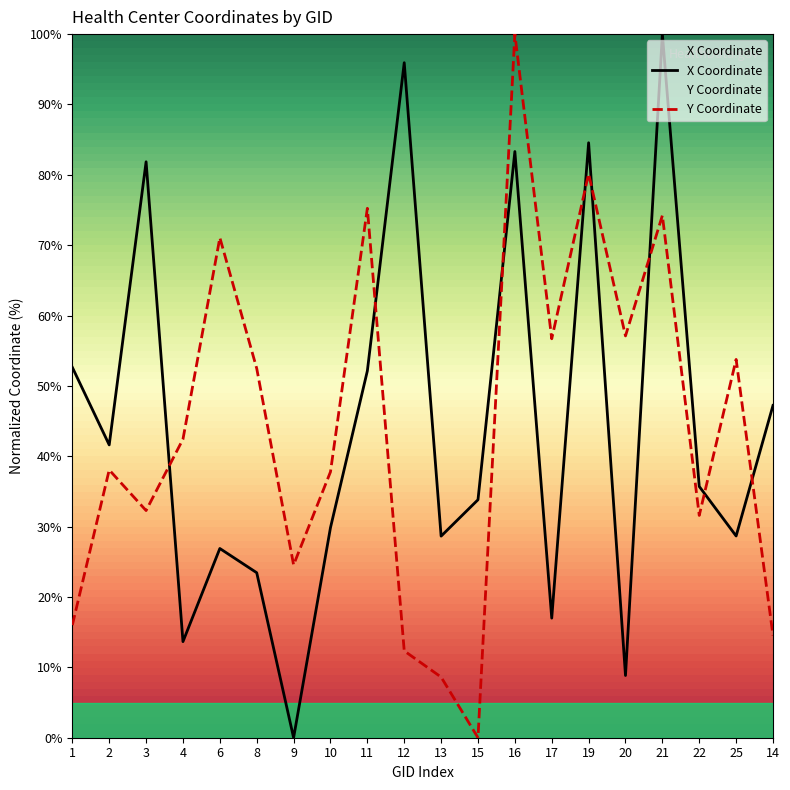

Which series has the largest total across all categories?

X Coordinate